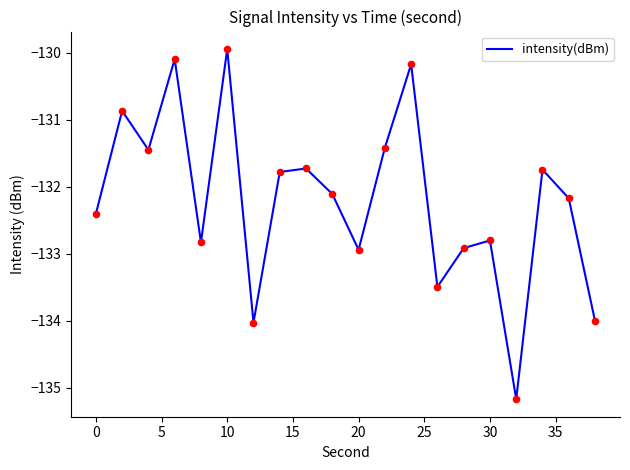

What is the minimum value shown in the chart?

-135.2